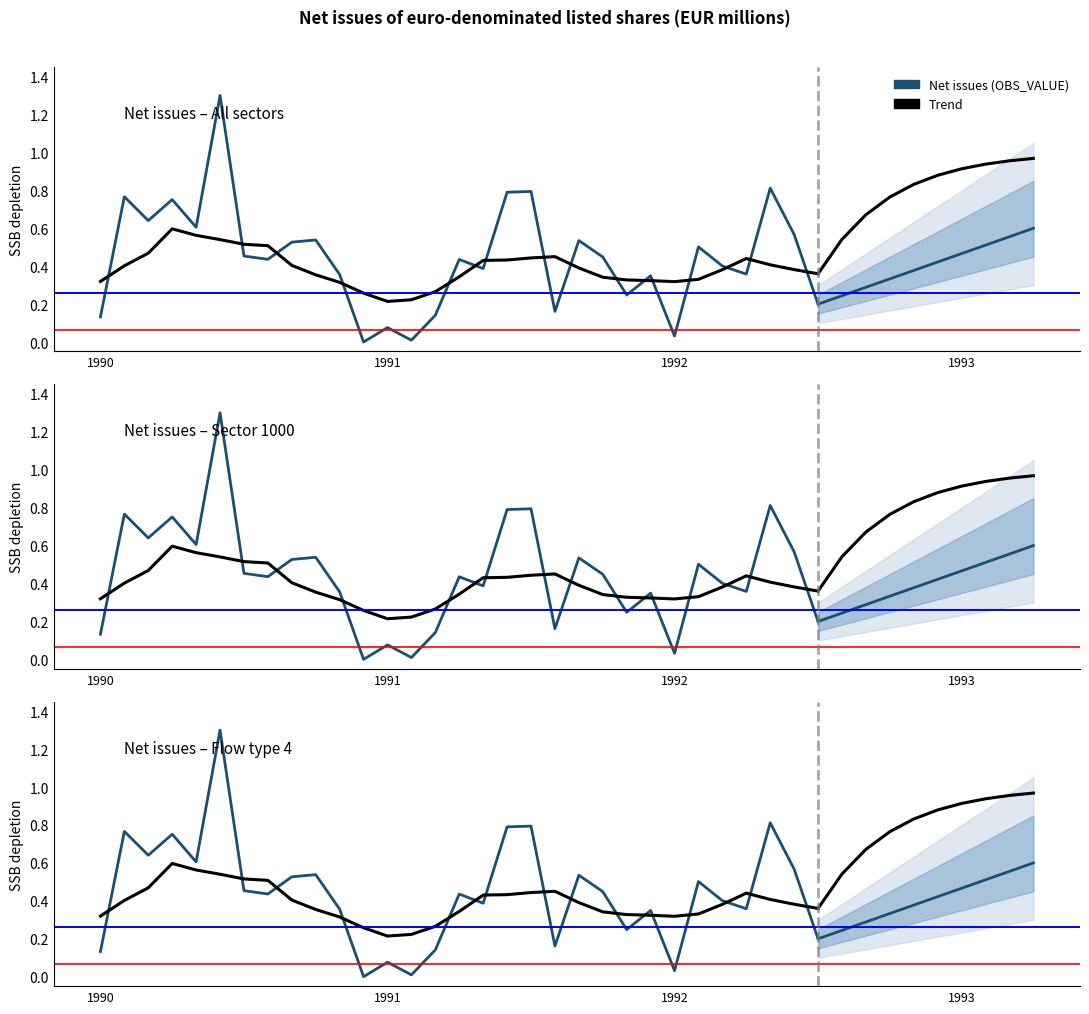

Does the chart display data point markers on the line(s)?

No